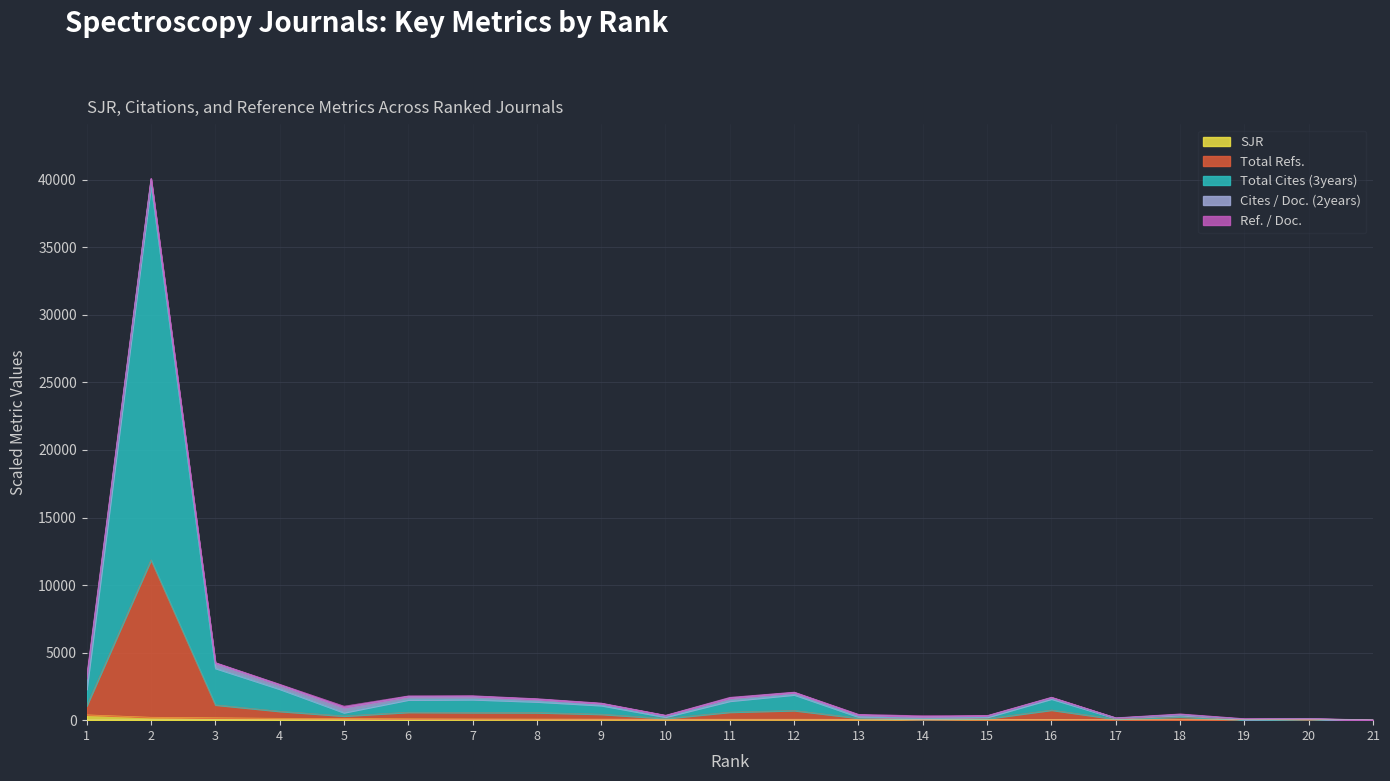

Does the chart display data point markers on the line(s)?

No